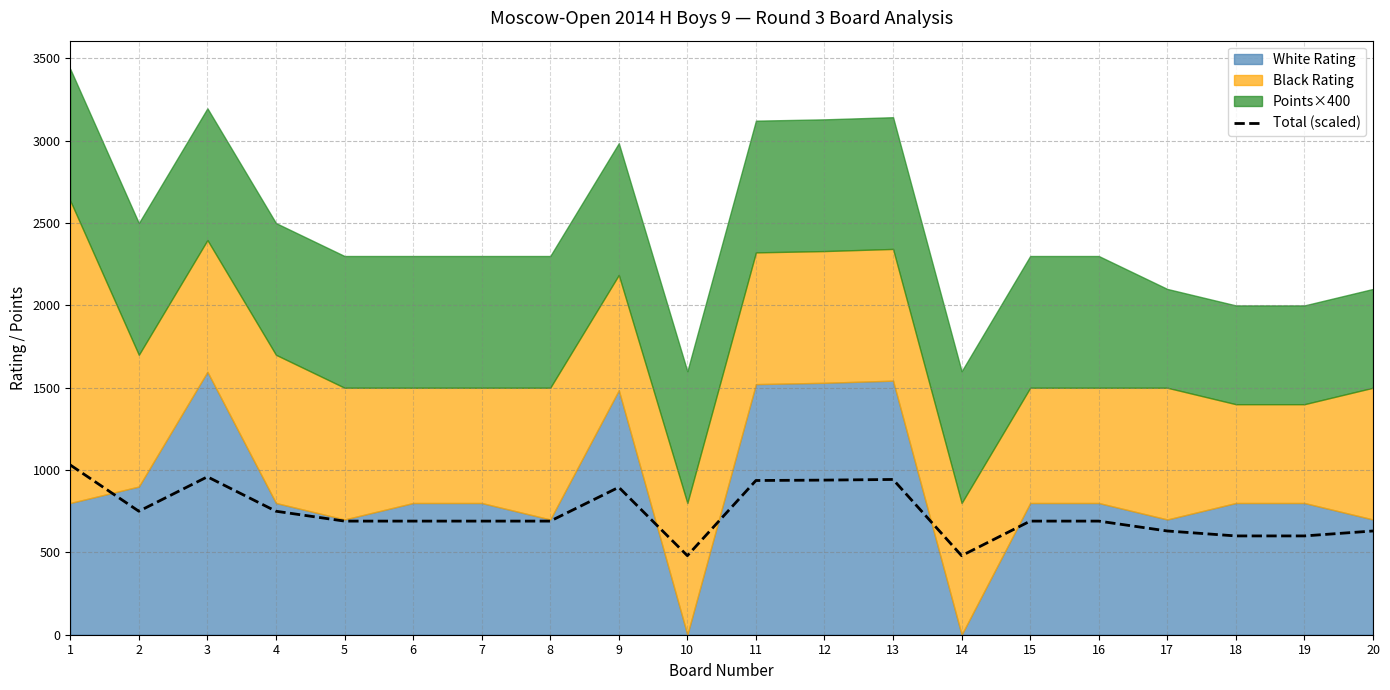

What is the sum of all values?

14763.9